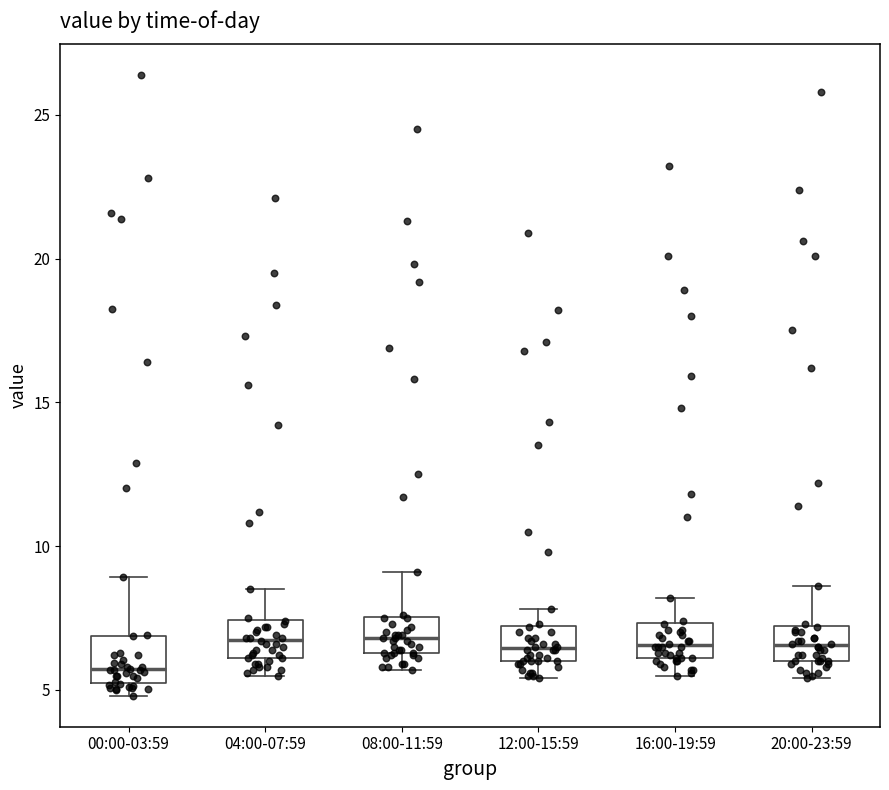

Where is the upper edge of the box for 00:00-03:59 on the y-axis? The values are not printed on the chart, so give them approximately, as read against the axis.

7.0